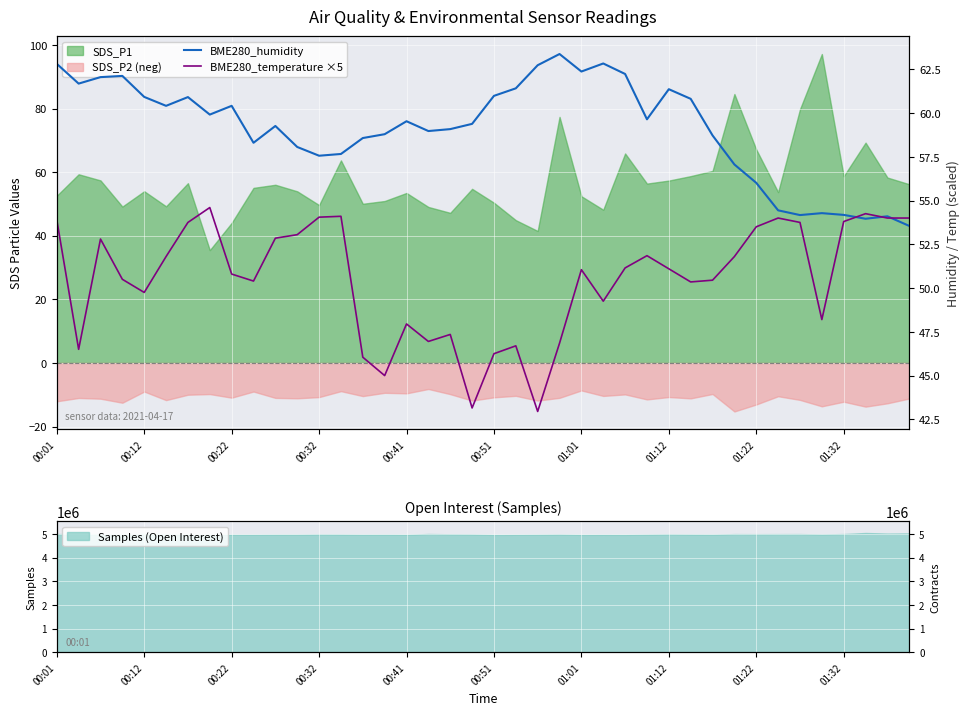

What position from the left is 00:32?

4